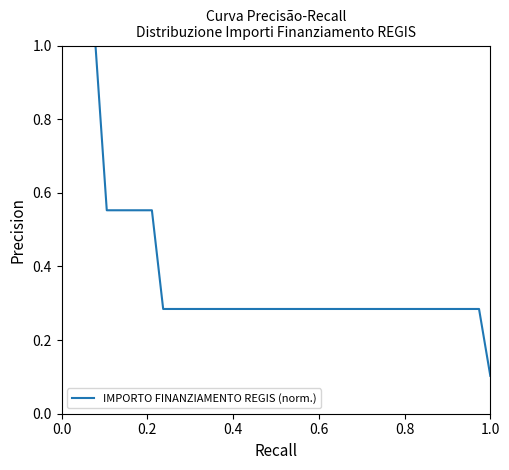

What is the greatest value displayed?

1.0